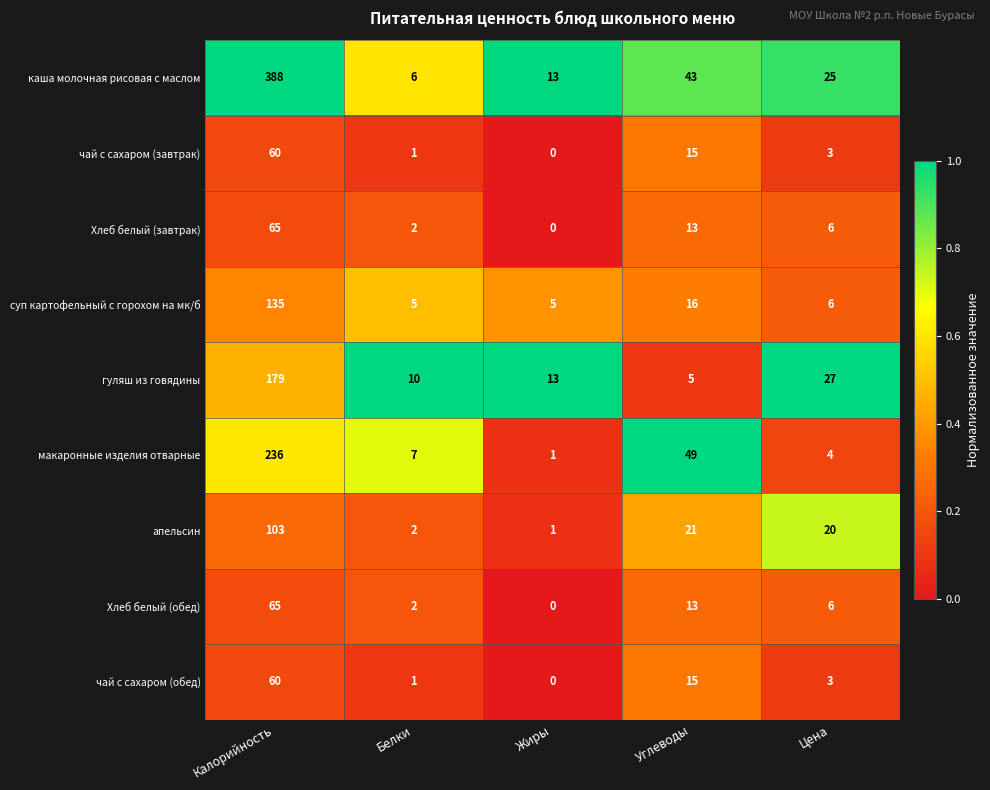

Which series has the largest total across all categories?

каша молочная рисовая с маслом